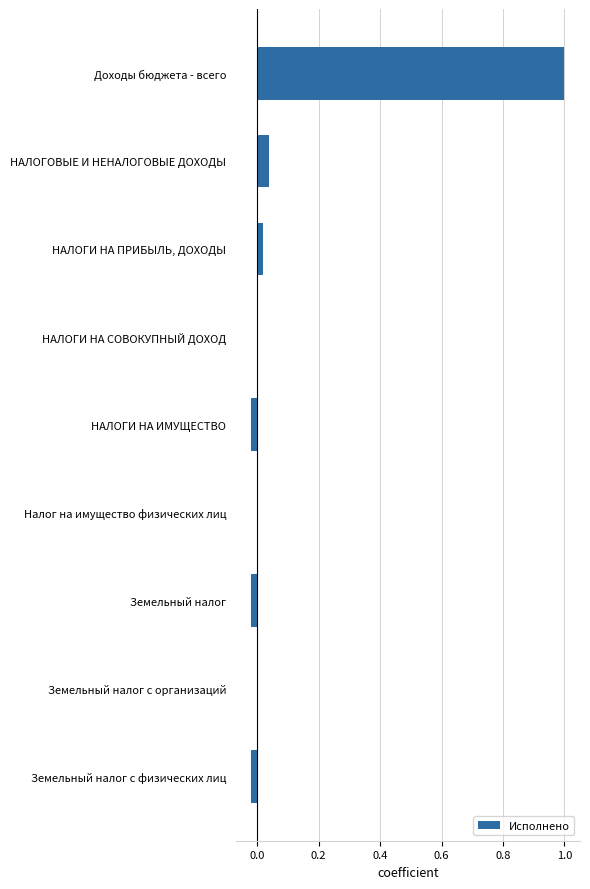

The value at Земельный налог is -0.0. True or false?

True